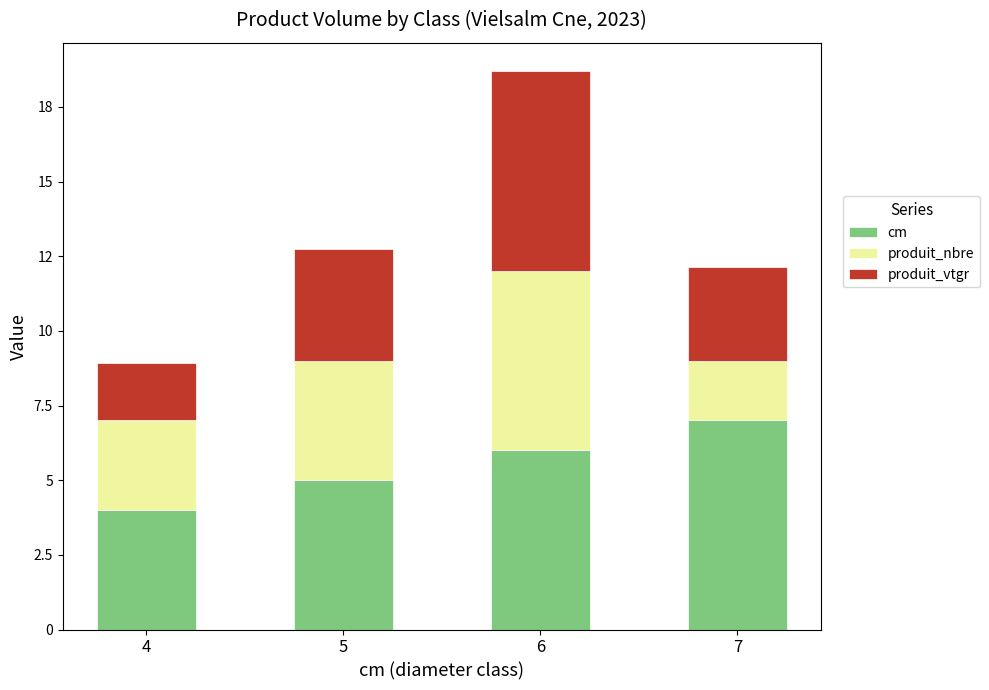

Are the bars horizontal?

No